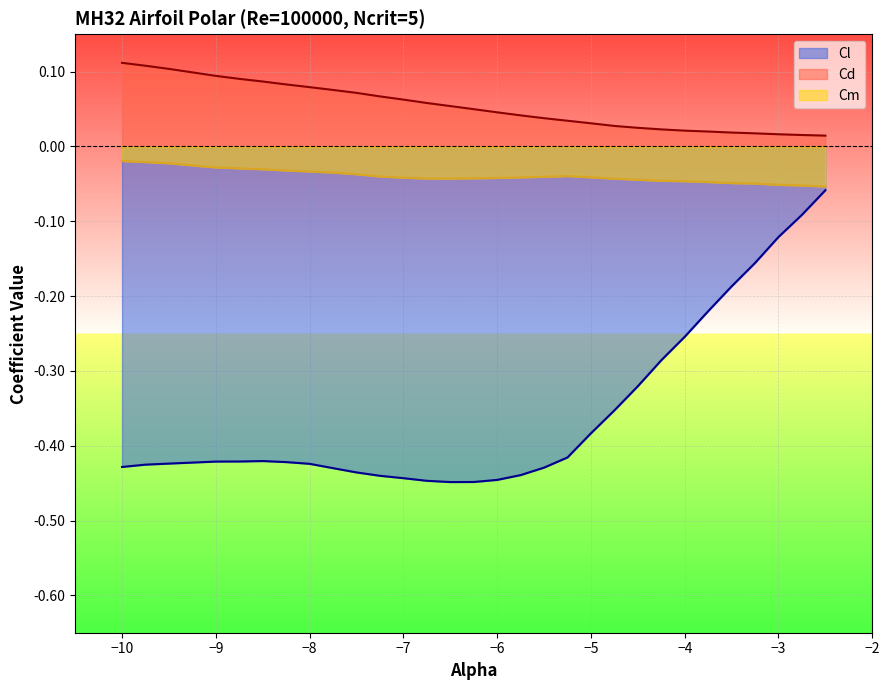

List the series in order of their peak value, lowest first.

Cl, Cm, Cd